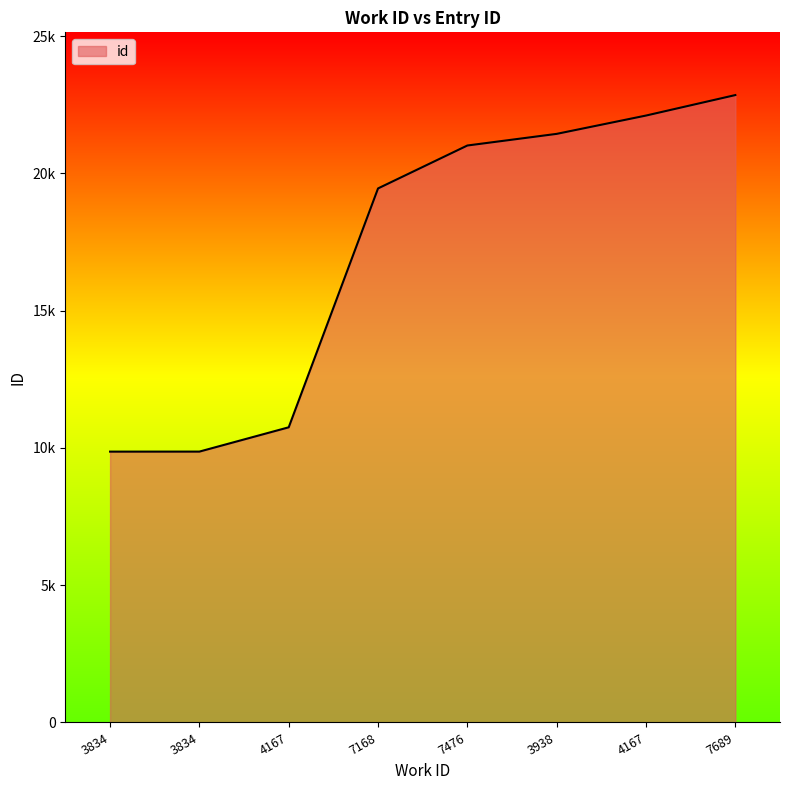

At which label does the data first exceed 21015?

3938